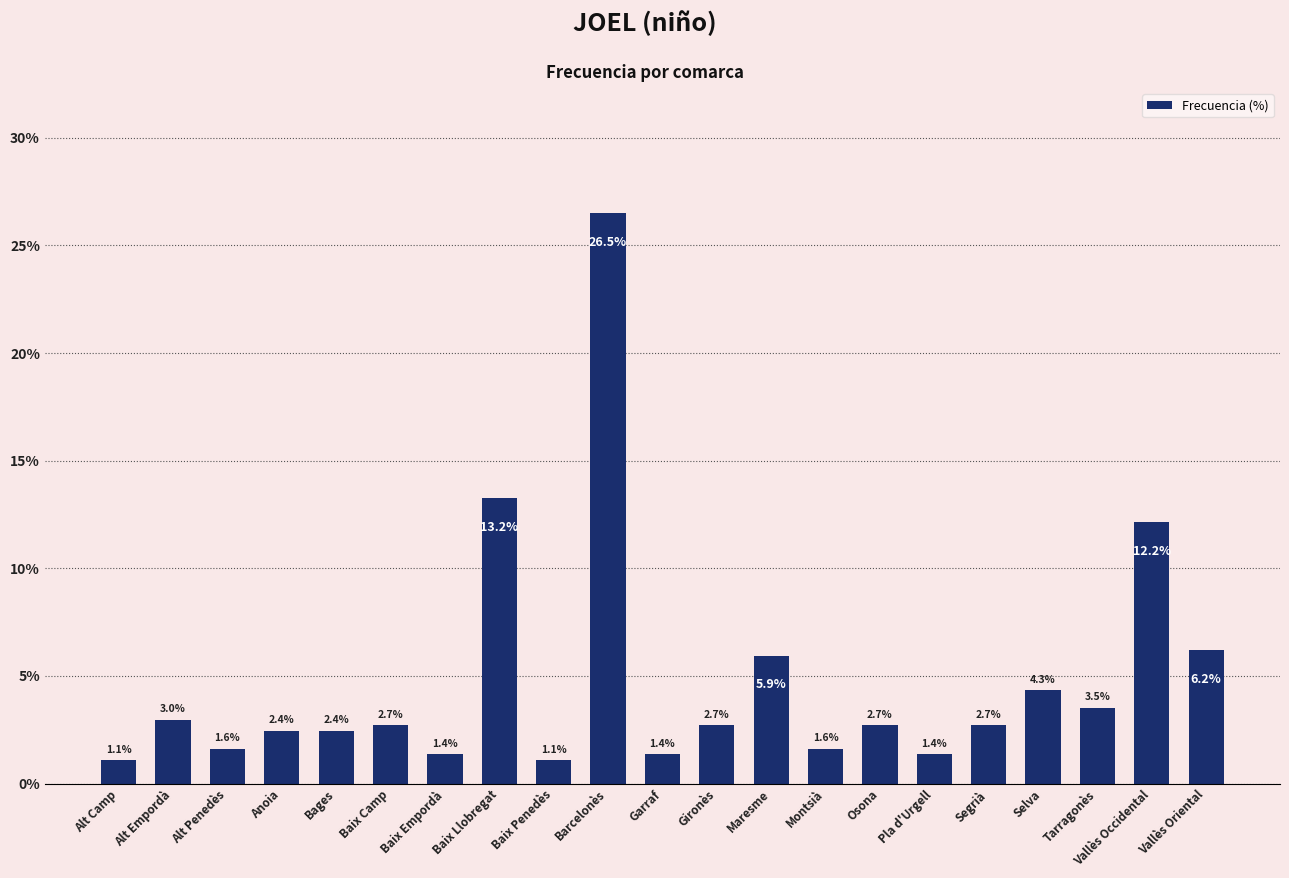

Reading left to right, transcribe all the data shown in this chart.

1.1	3.0	1.6	2.4	2.4	2.7	1.4	13.2	1.1	26.5	1.4	2.7	5.9	1.6	2.7	1.4	2.7	4.3	3.5	12.2	6.2